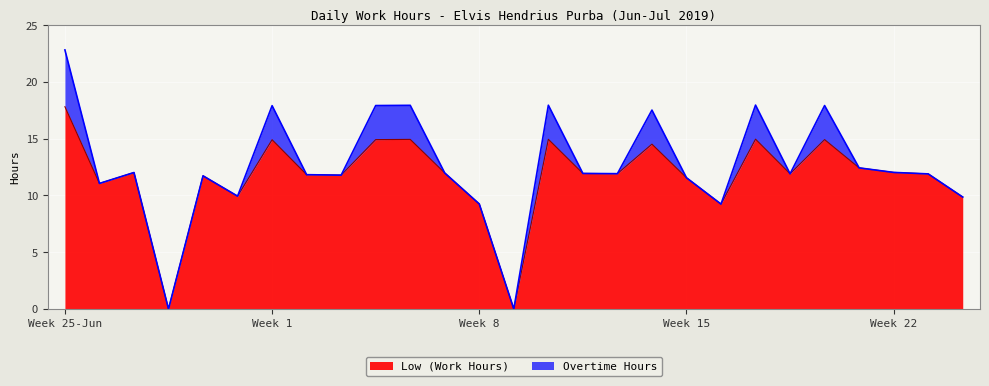

What is the maximum value shown in the chart?

17.8